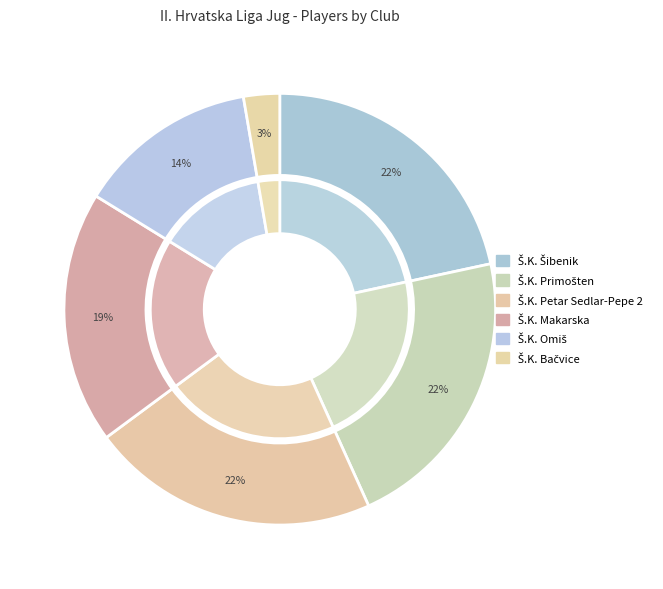

Is Š.K. Petar Sedlar-Pepe 2 the majority of the pie?

No